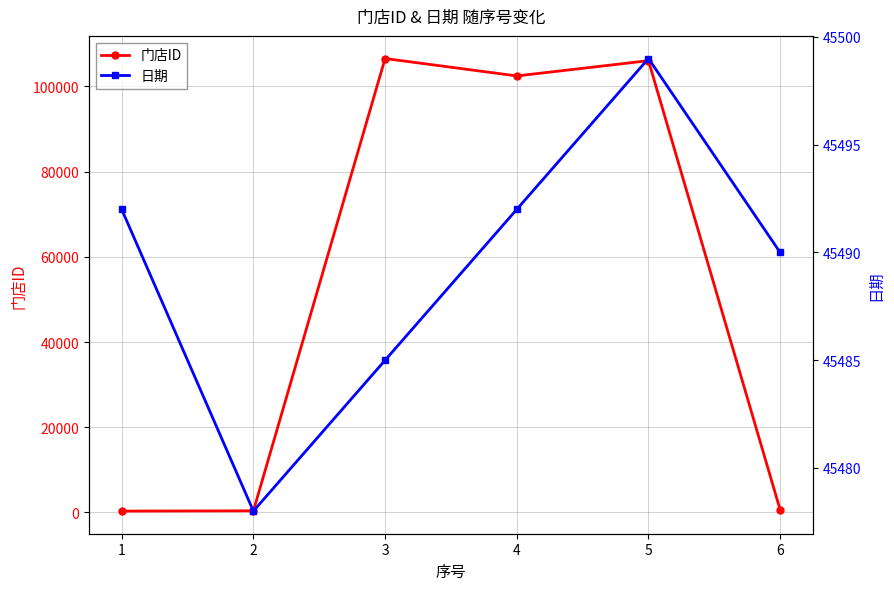

Between which two adjacent categories do 日期 and 门店ID first intersect?

2 and 3